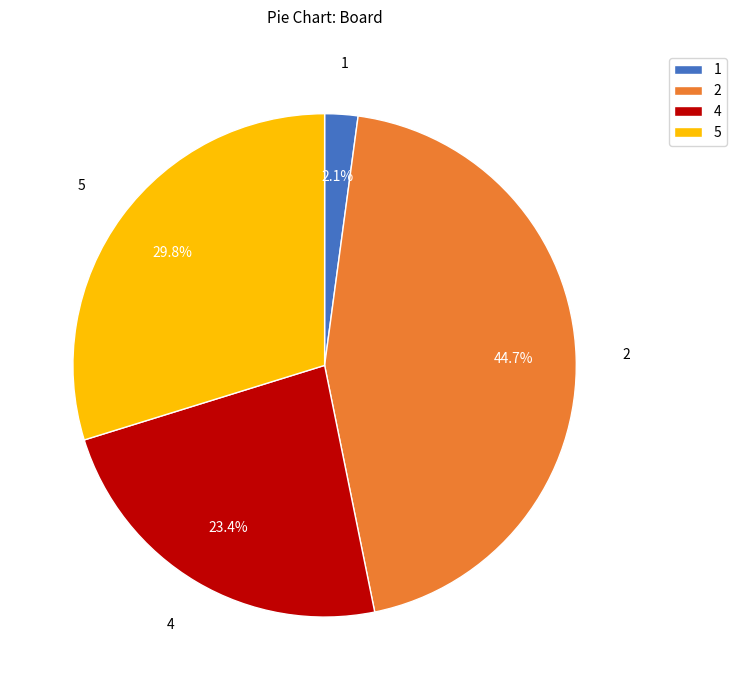

To the nearest percent, what is the difference between the largest and smallest slice percentages?

43%